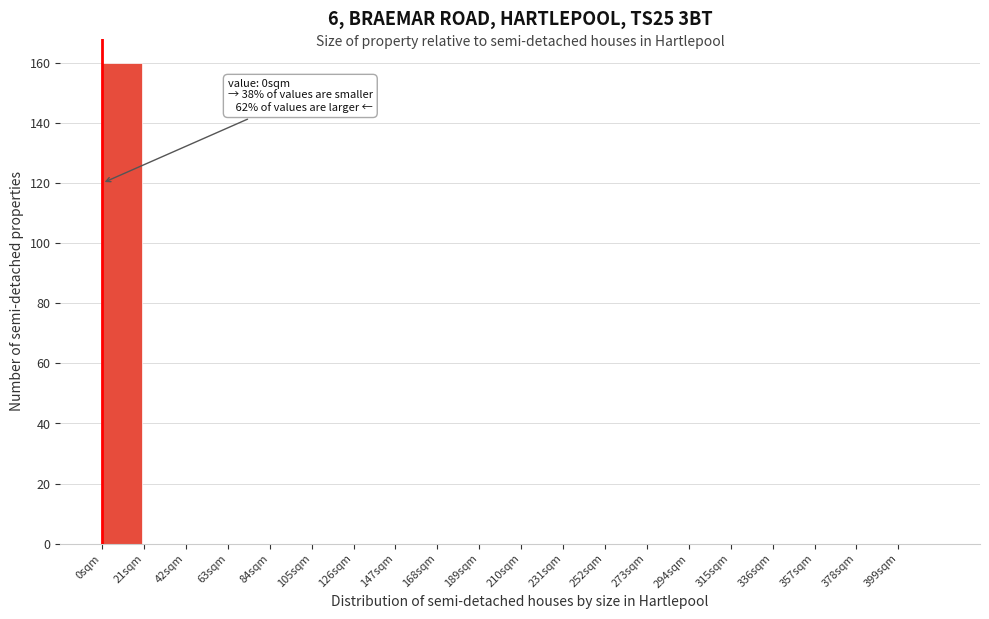

Over which range of the x-axis is the bar tallest?

0 to 21